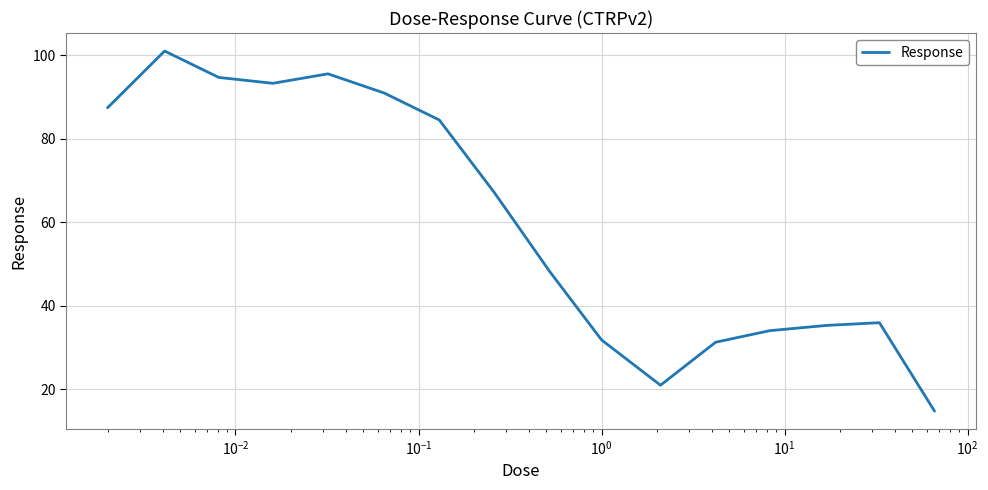

What is the minimum value shown in the chart?

14.8